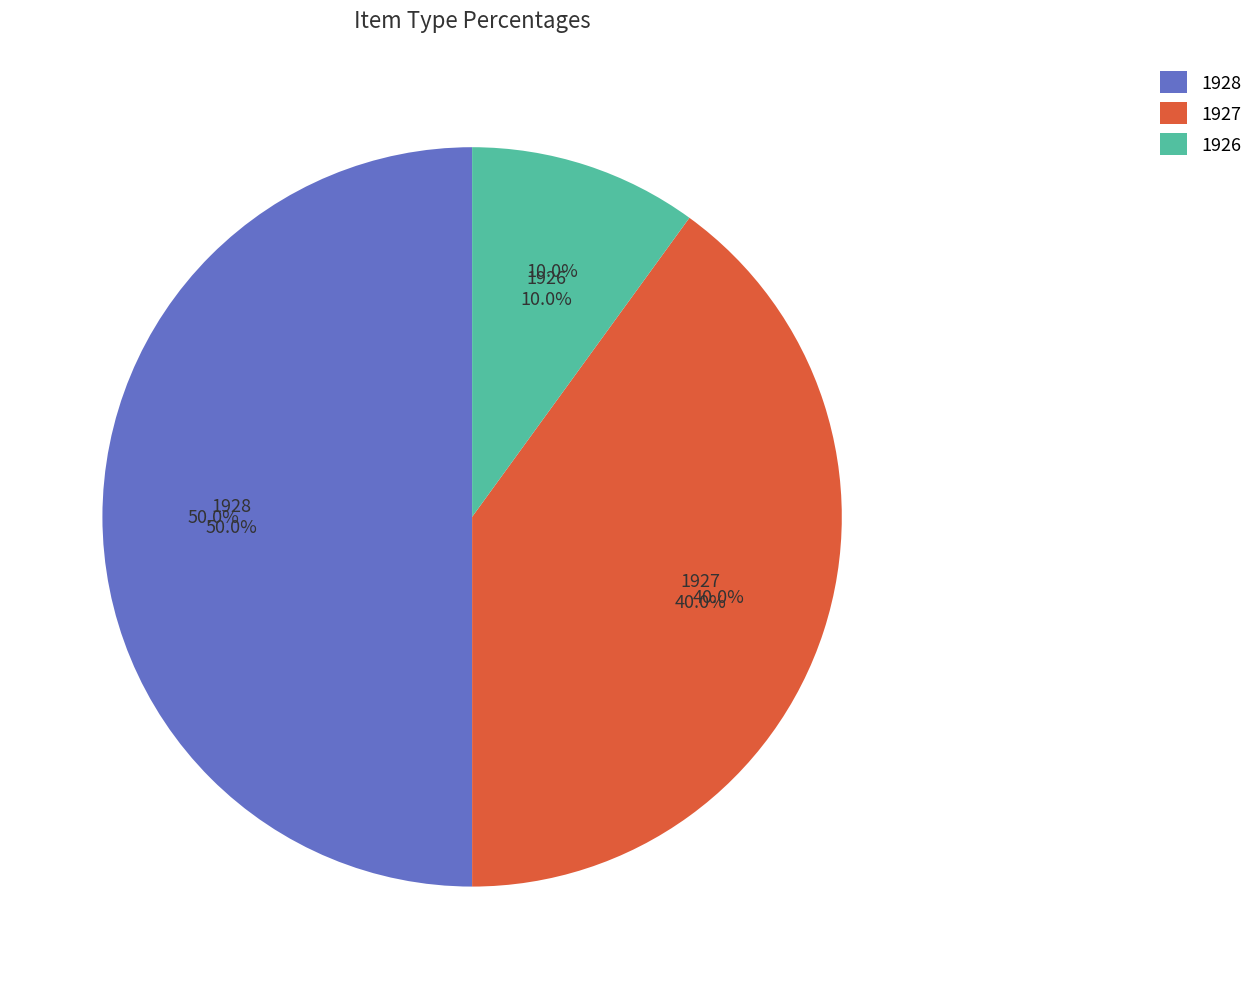

Does Drake University represent more than half of the total?

No